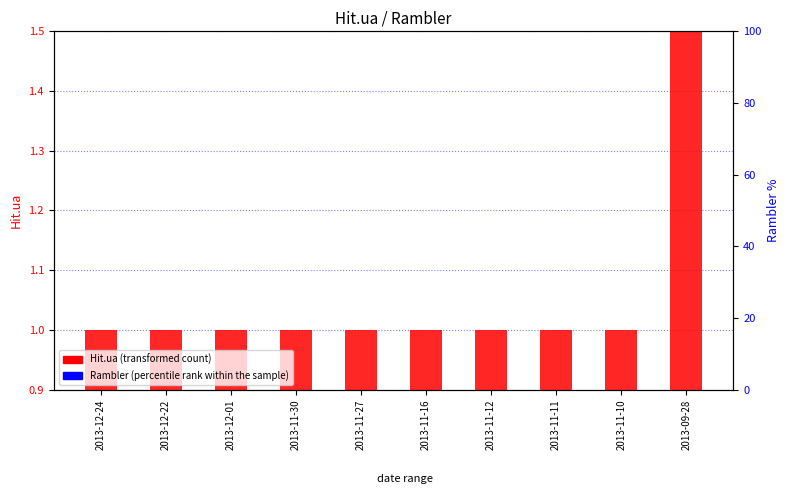

Which series contains the highest Y value?

Hit.ua (transformed count)